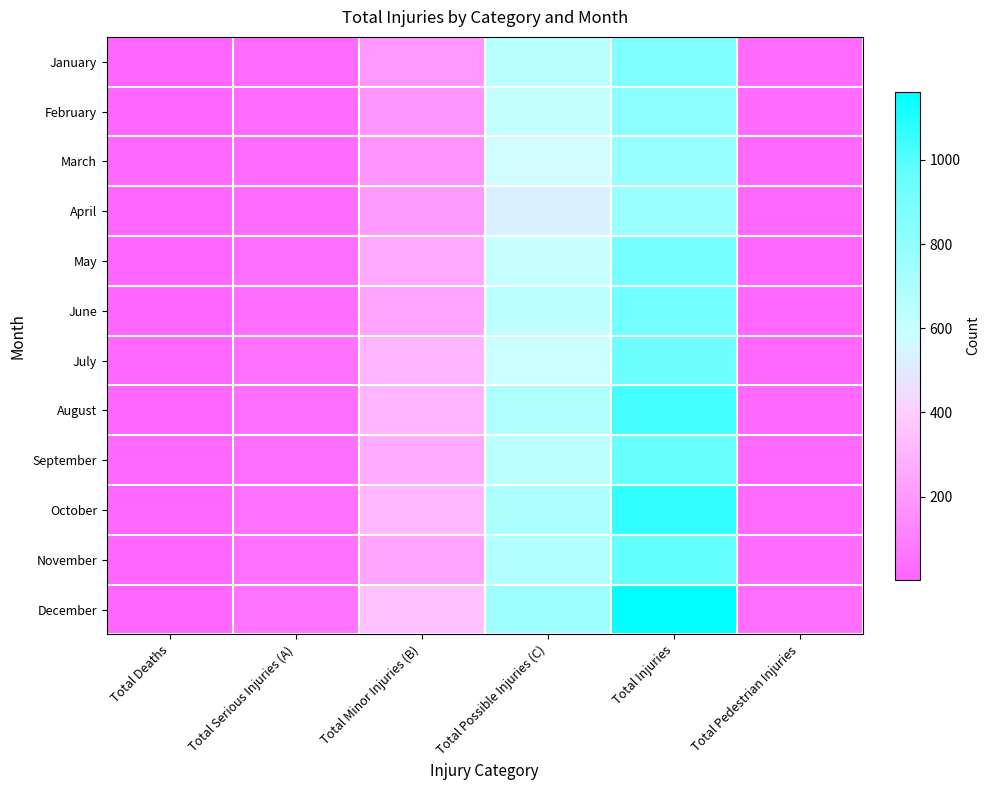

Rank the series at Total Serious Injuries (A) from highest to lowest value.

December, October, November, July, September, May, August, June, April, March, February, January